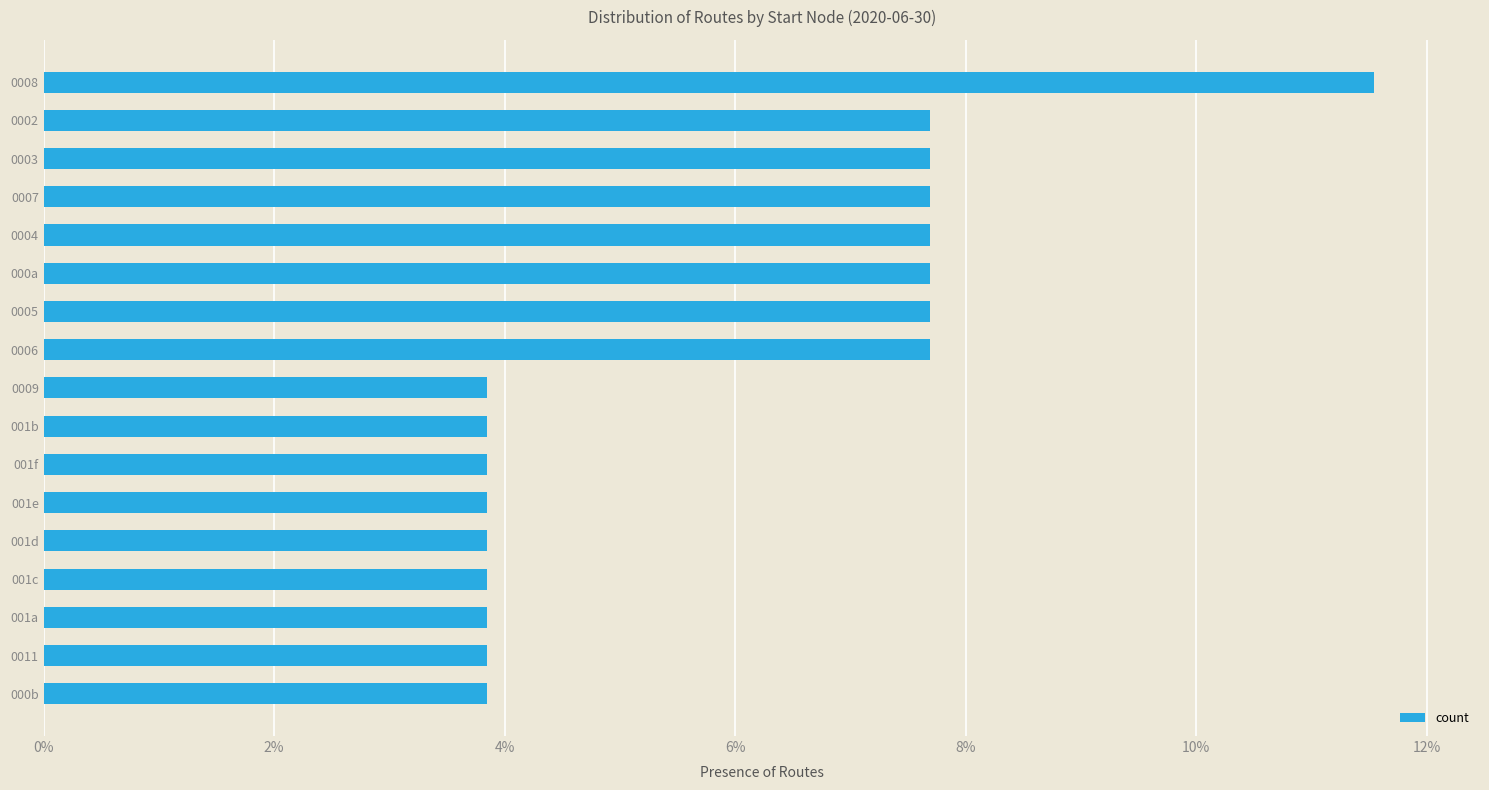

Reading bottom to top, what are all the values shown in this chart?

3.8	3.8	3.8	3.8	3.8	3.8	3.8	3.8	3.8	7.7	7.7	7.7	7.7	7.7	7.7	7.7	11.5